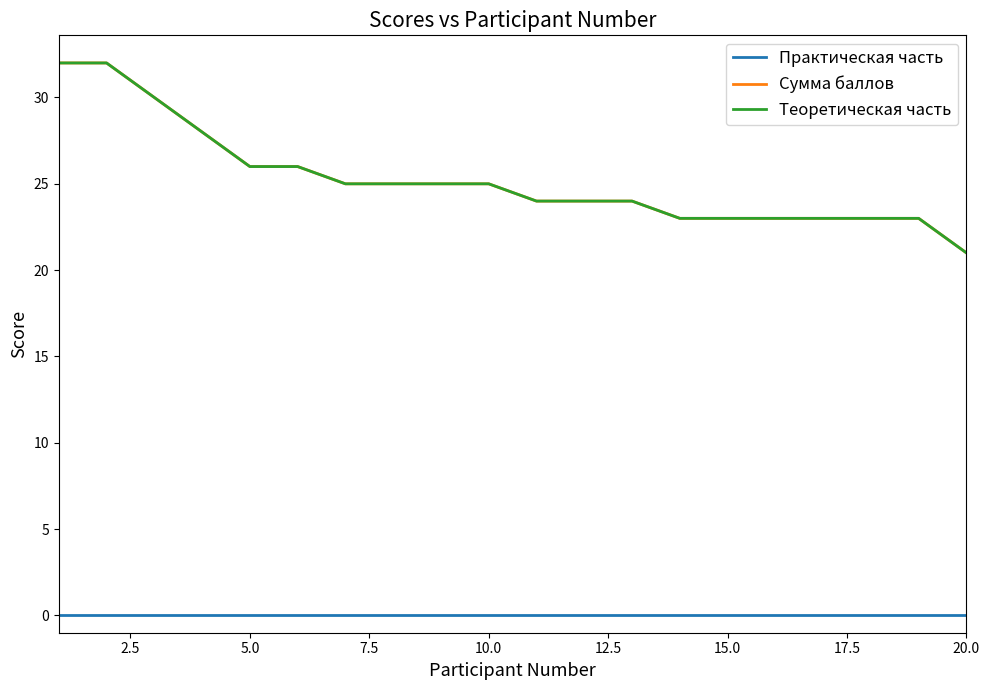

Is this an area chart (filled region under the line)?

No